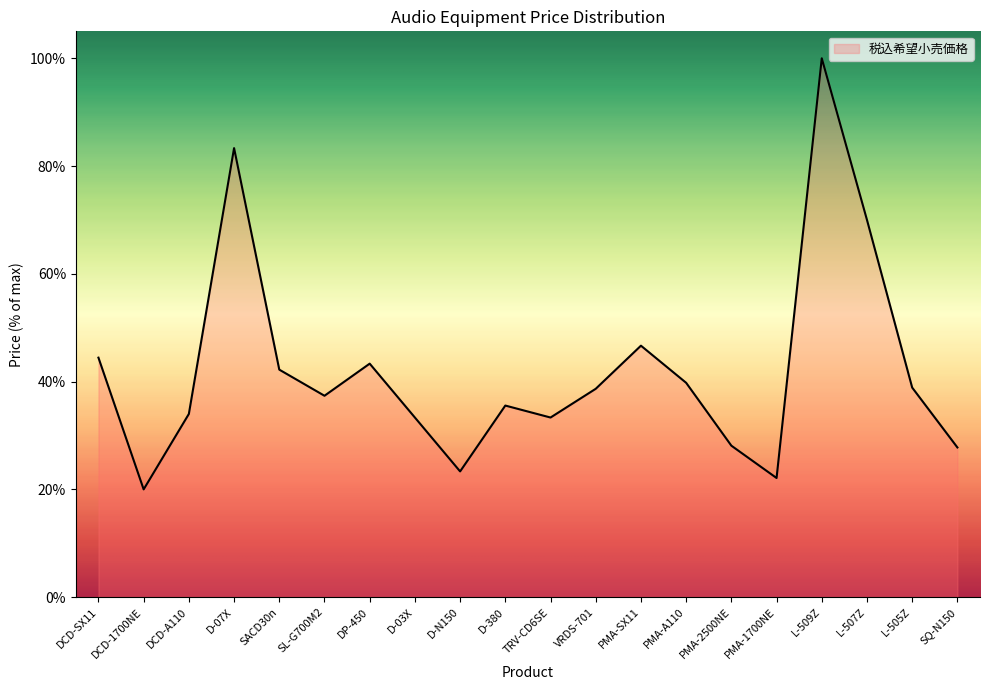

Which has a higher value, L-509Z or PMA-SX11?

L-509Z